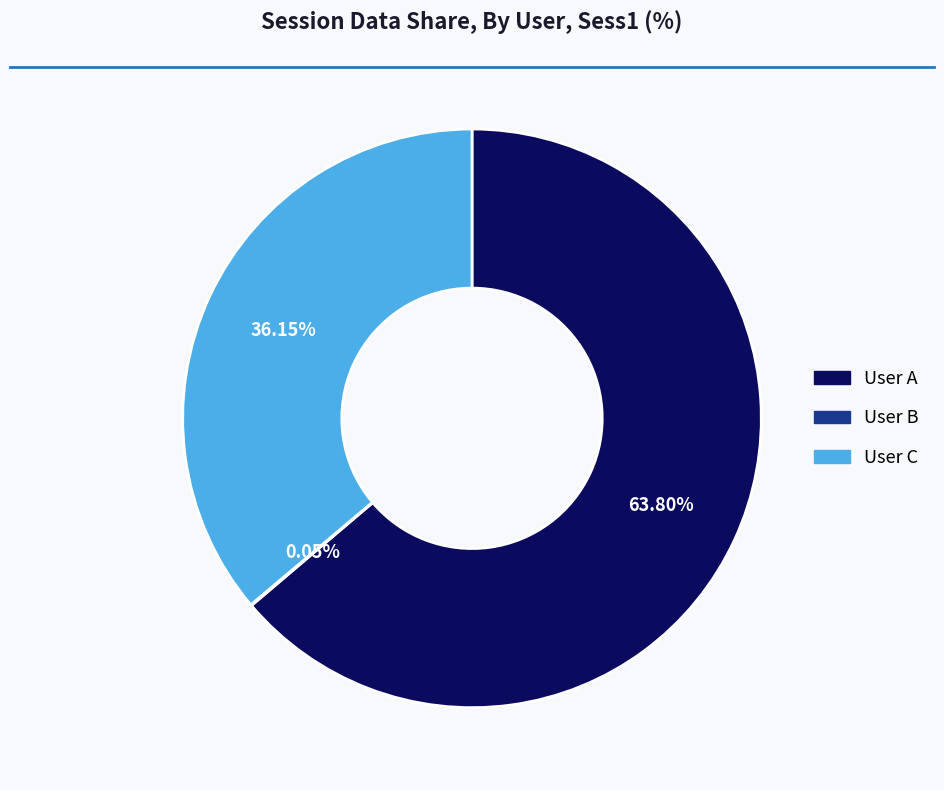

To the nearest percent, what portion does User A represent?

64%